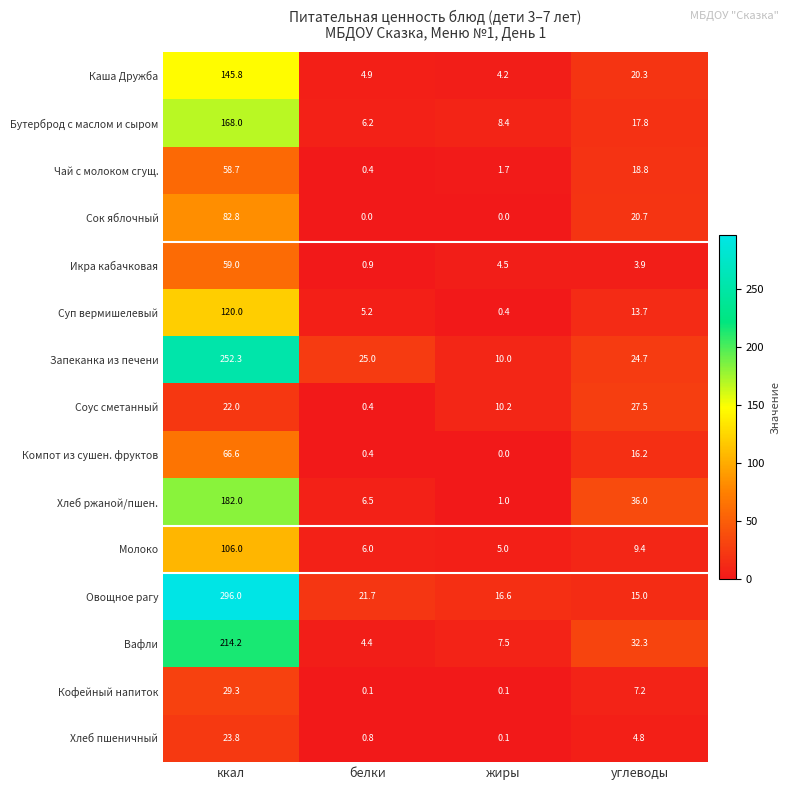

At which category is the sum across all series the highest?

ккал